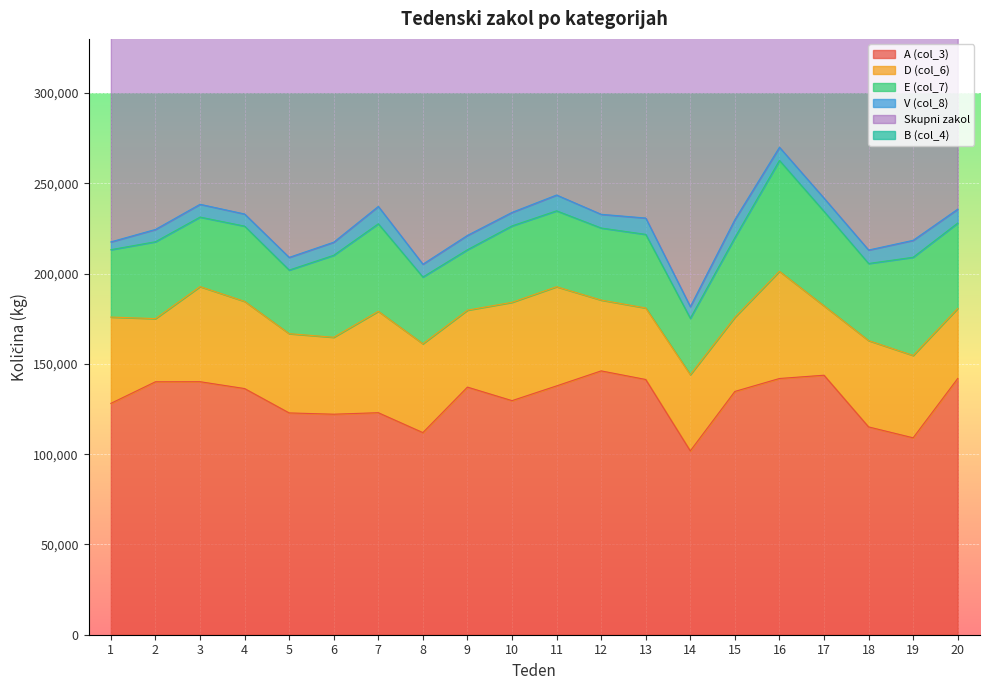

Reading left to right, what are all the values shown in this chart?

A (col_3): 128133	140095	140138	136340	122845	122134	122964	111944	137143	129645	137808	146128	141365	101810	134747	141911	143726	115096	109057	141917
D (col_6): 47802	34975	52683	48286	43902	42608	56168	49209	42616	54460	54929	39221	39608	42225	41089	59380	38414	47808	45615	38828
E (col_7): 37322	42587	38491	41678	35222	45420	48468	36963	33477	42334	42046	39912	40763	31219	44112	61398	52327	42709	54388	47265
V (col_8): 4317	6816	7091	6720	7021	7254	9617	7110	7943	7473	8755	7591	9051	6446	9982	7302	7322	7453	9387	7704
Skupni zakol: 222784	233889	245712	238618	214974	223293	244774	208842	230390	242428	252251	241416	242834	188651	236528	282102	254106	220529	228761	248798
B (col_4): 5151	8655	7309	5293	5984	5705	6605	3362	8537	8152	8314	7930	10856	4655	5533	11704	12088	7270	9320	12277